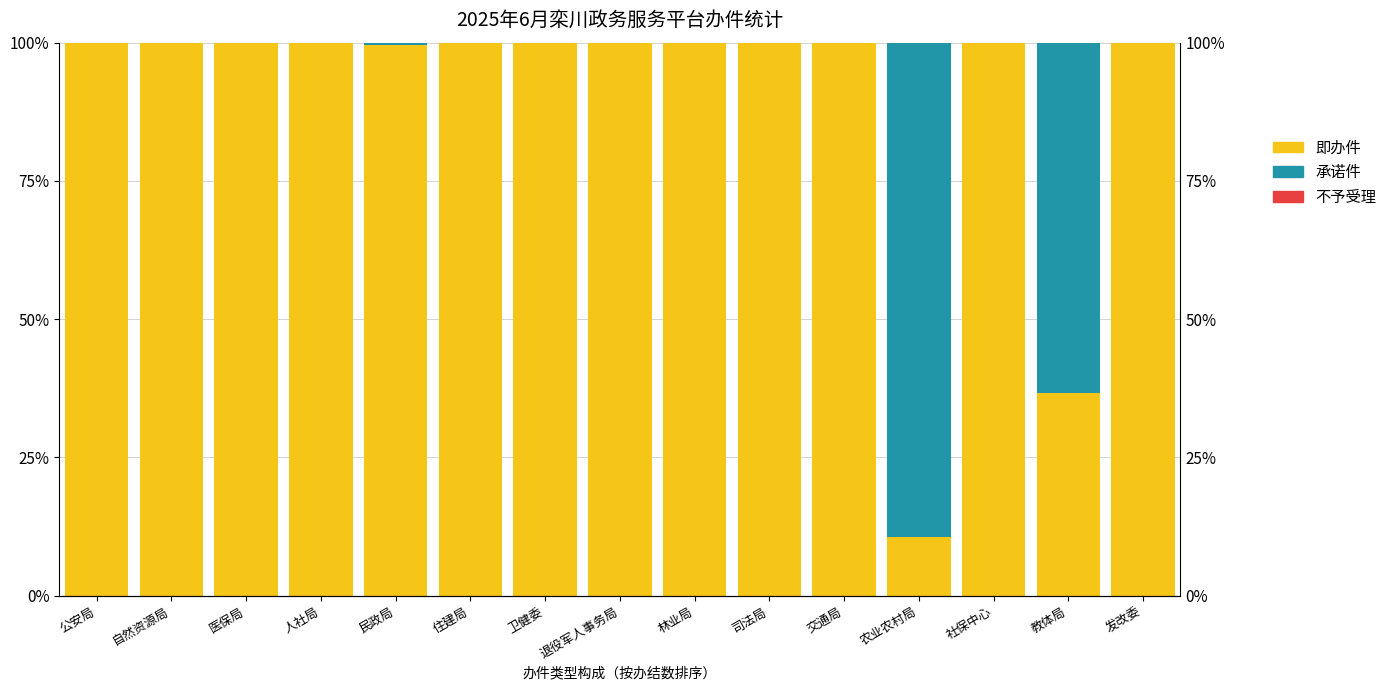

How many groups of bars are there?

15